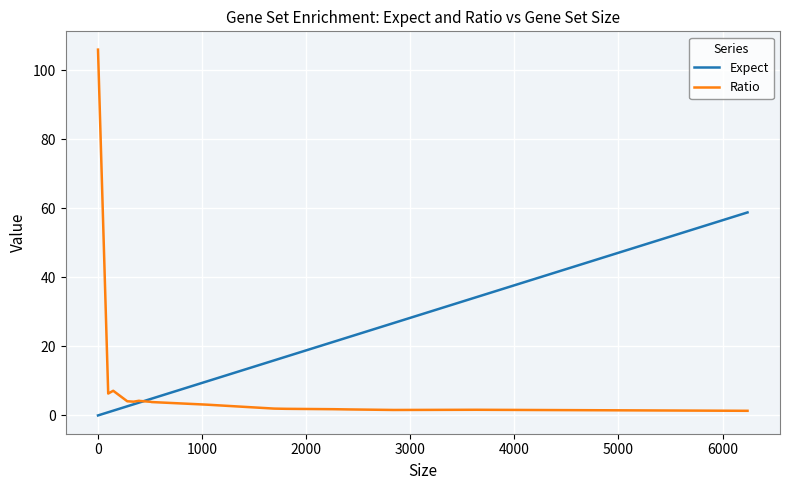

What is the difference between the maximum and minimum values in the Expect series?

58.8